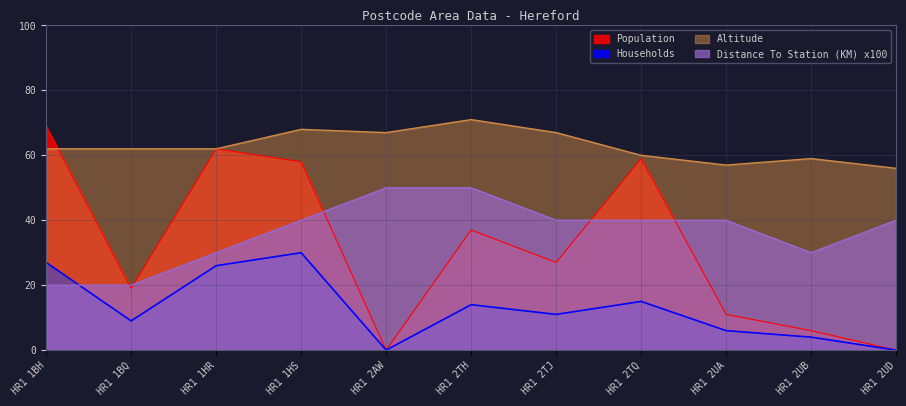

Between HR1 1HS and HR1 2UA, which is larger?

HR1 1HS